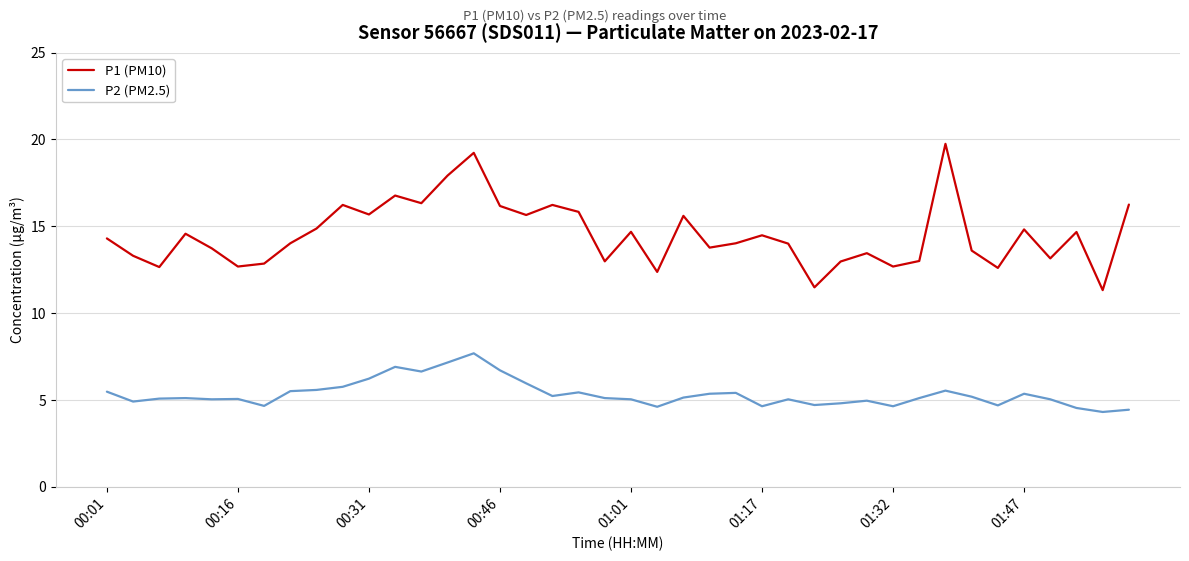

True or false: P1 (PM10) has more than 1 interior local peaks.

True